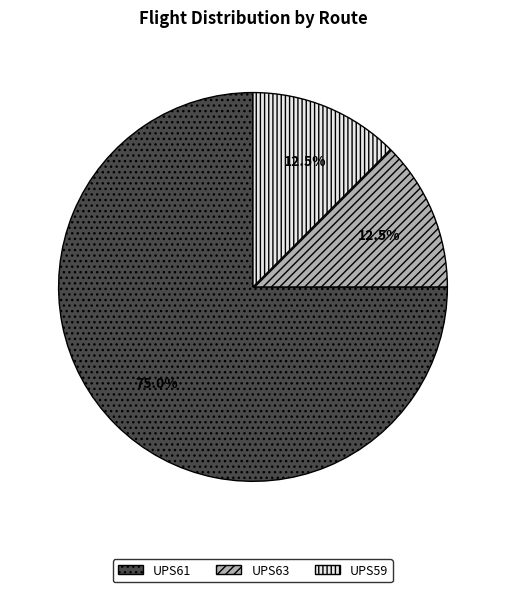

Count the number of slices in the pie.

3